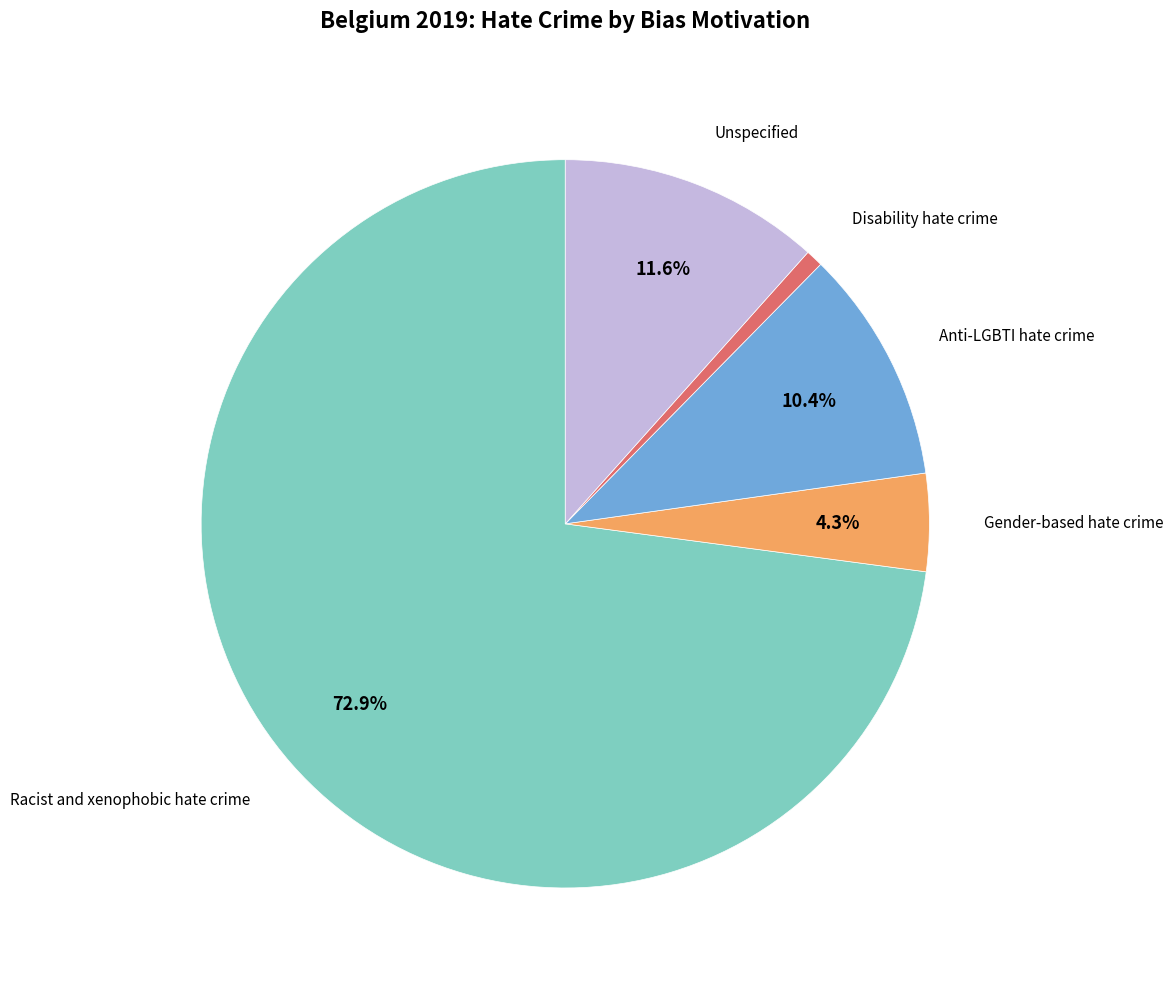

What is the largest slice in the pie chart?

Racist and xenophobic hate crime